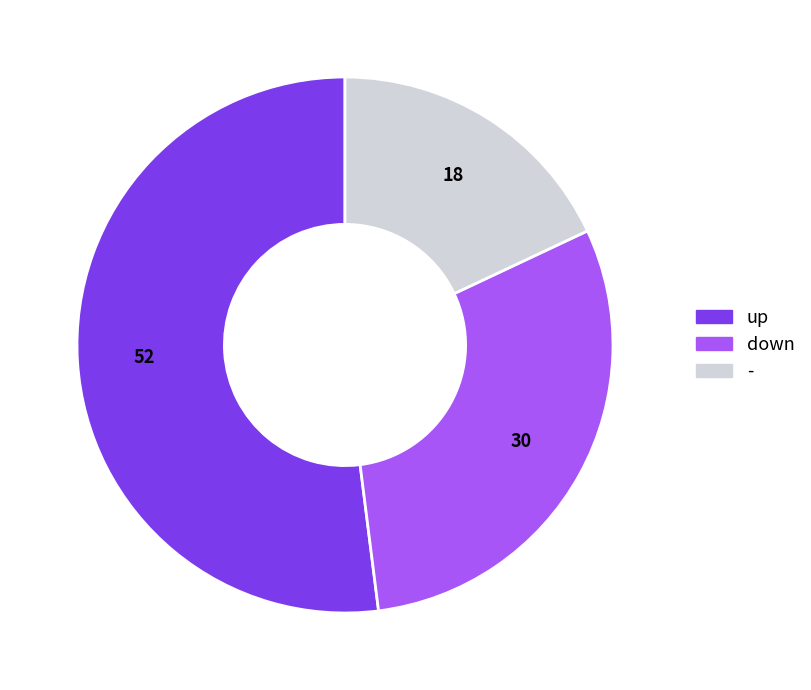

What is the majority slice?

up